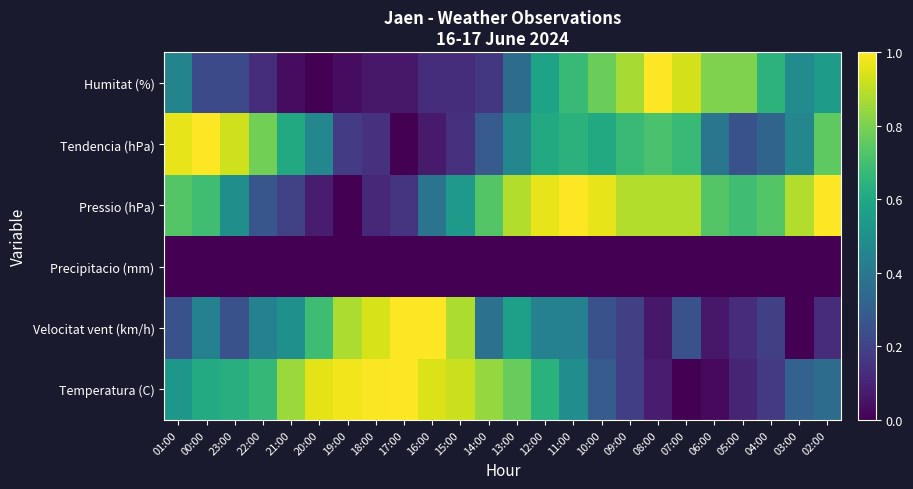

What is the total value across all series at 10:00?

2.9